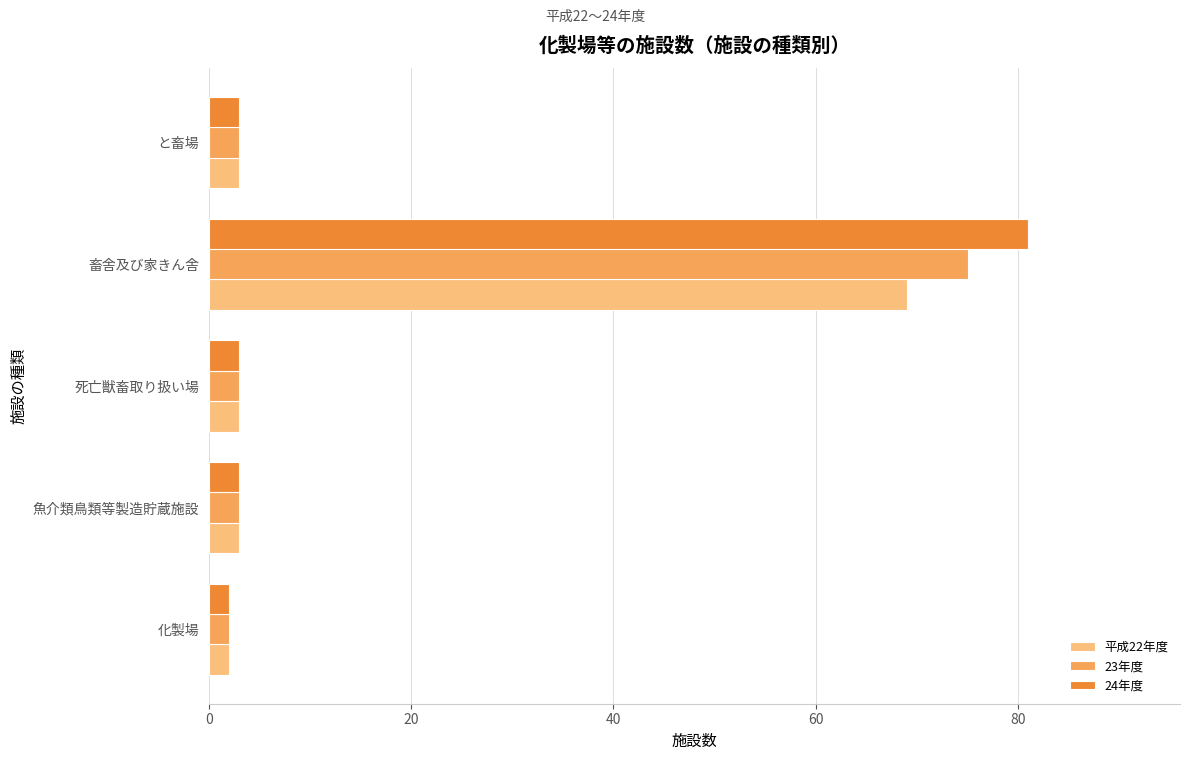

List the series in order of their peak value, lowest first.

平成22年度, 23年度, 24年度